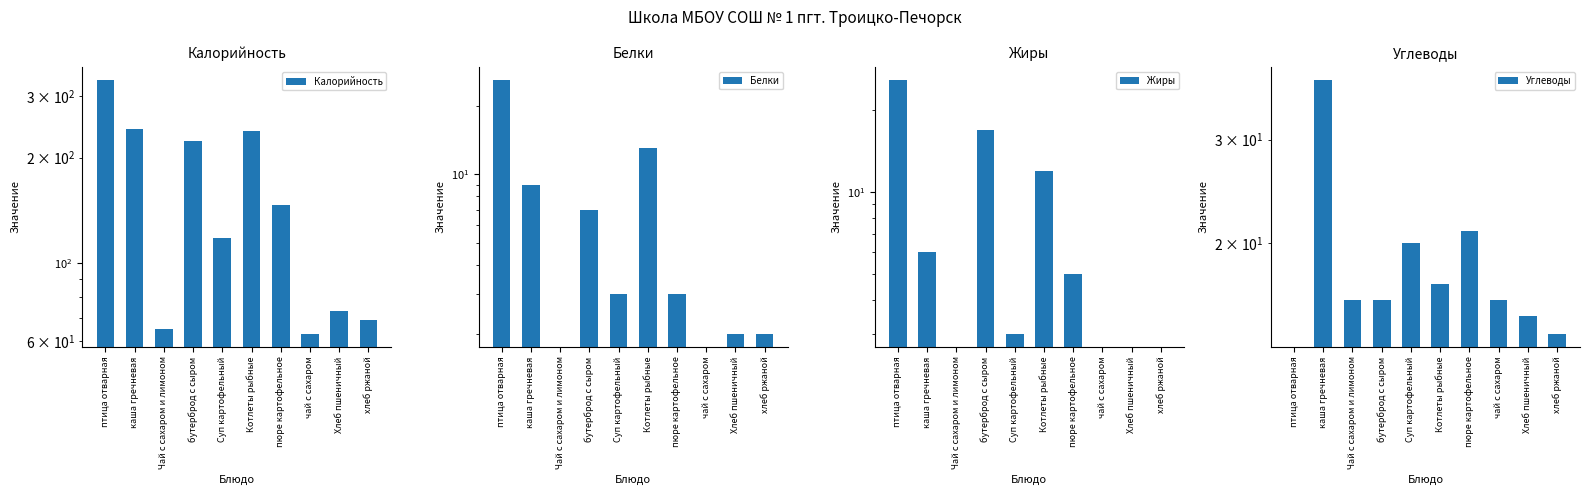

What is the approximate value of Калорийность at Чай с сахаром и лимоном, to the nearest 5?

65